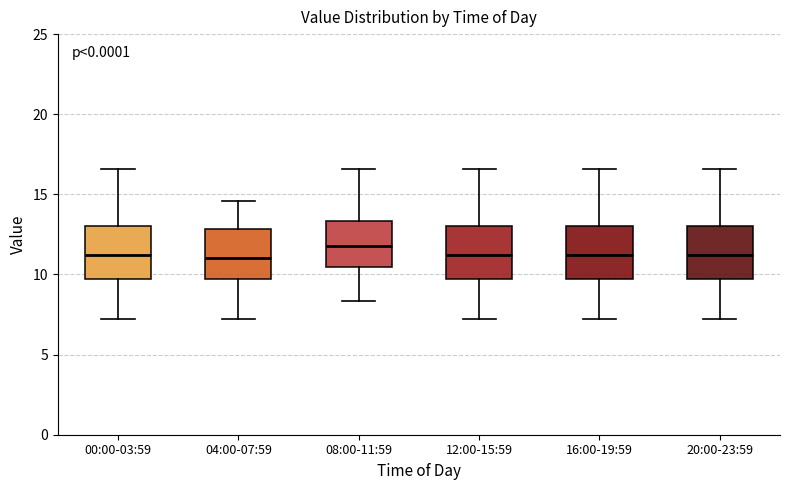

Reading left to right, read every box against the y-axis: the position of its median line, the range the box covers, and the ends of its whiskers. The values are not printed on the chart, so give them approximately, as read against the axis.

00:00-03:59: median 11.0, box 9.5 to 13.0, whiskers 7.5 to 16.5
04:00-07:59: median 11.0, box 9.5 to 13.0, whiskers 7.5 to 14.5
08:00-11:59: median 12.0, box 10.5 to 13.5, whiskers 8.5 to 16.5
12:00-15:59: median 11.0, box 9.5 to 13.0, whiskers 7.5 to 16.5
16:00-19:59: median 11.0, box 9.5 to 13.0, whiskers 7.5 to 16.5
20:00-23:59: median 11.0, box 9.5 to 13.0, whiskers 7.5 to 16.5